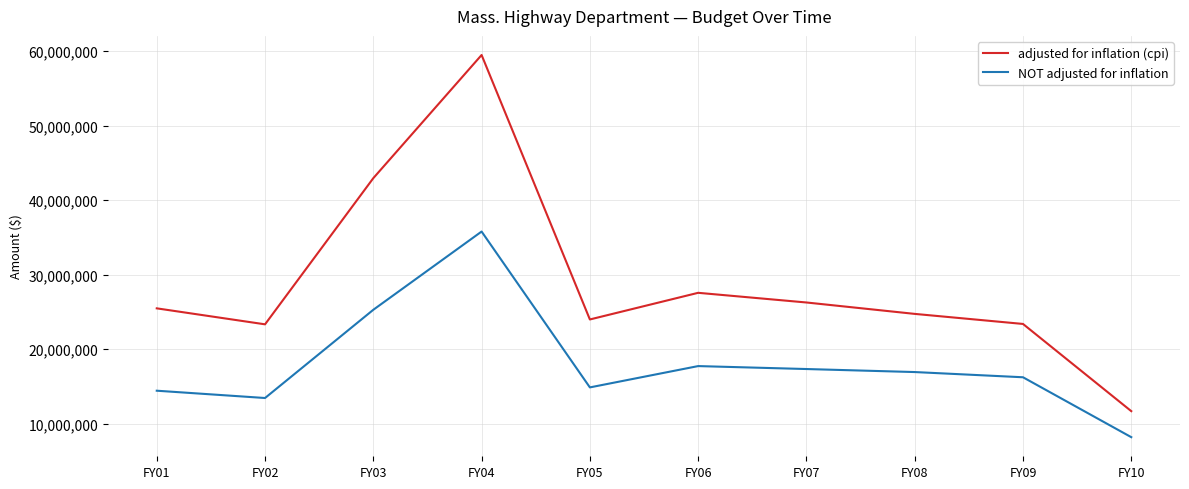

What is the difference between the NOT adjusted for inflation values at FY08 and FY10?

8744164